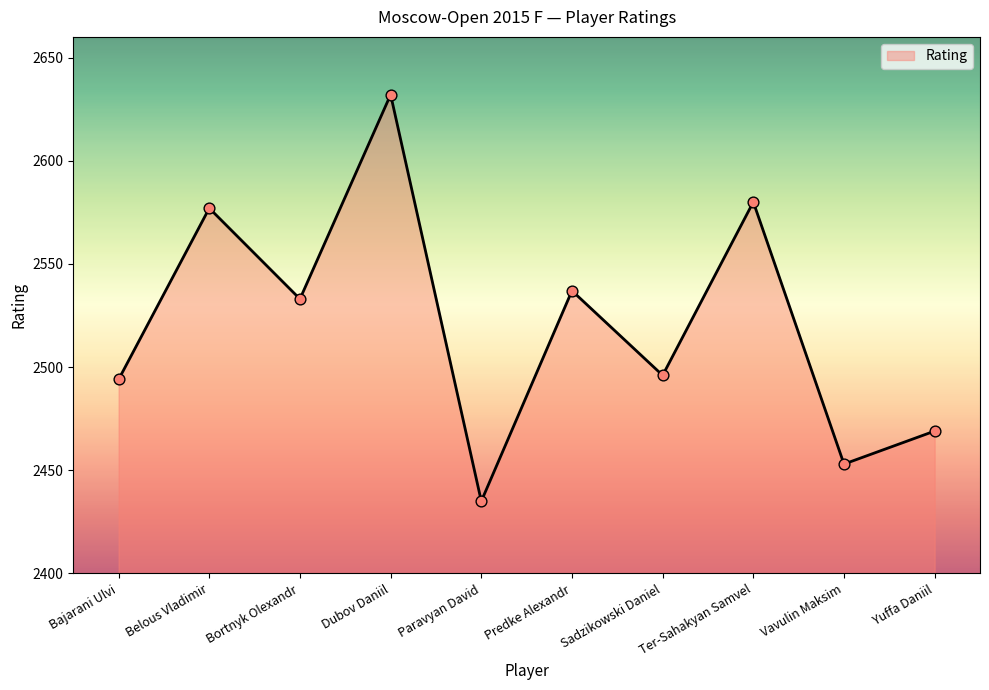

What is the ratio of the value at Belous Vladimir to the value at Ter-Sahakyan Samvel?

1.0